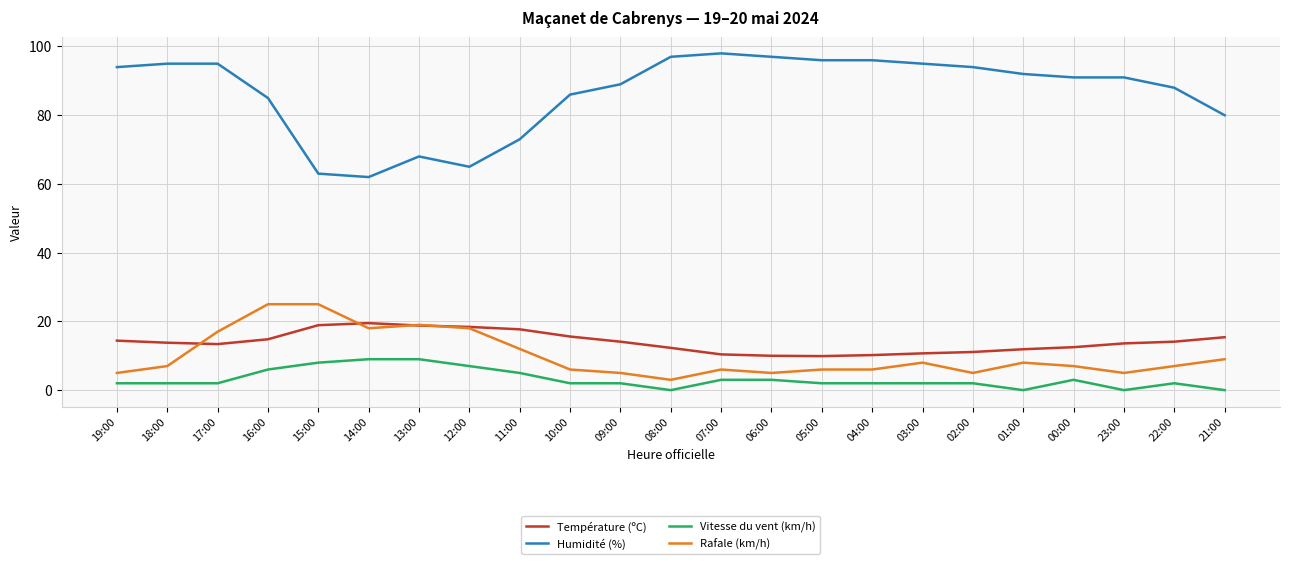

Read the Rafale (km/h) value at 12:00.

18.0